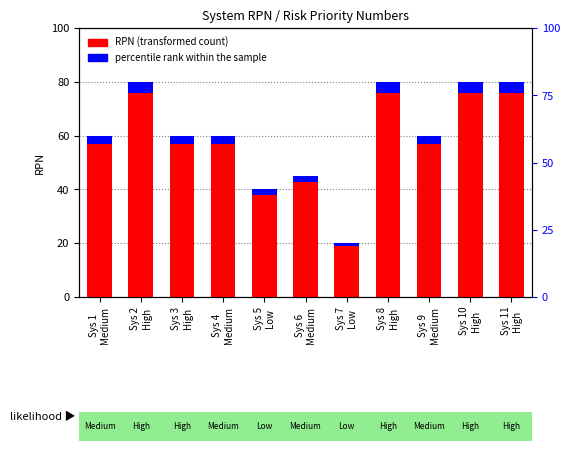

How many values in the Percentile rank within the sample series are below 3?

3